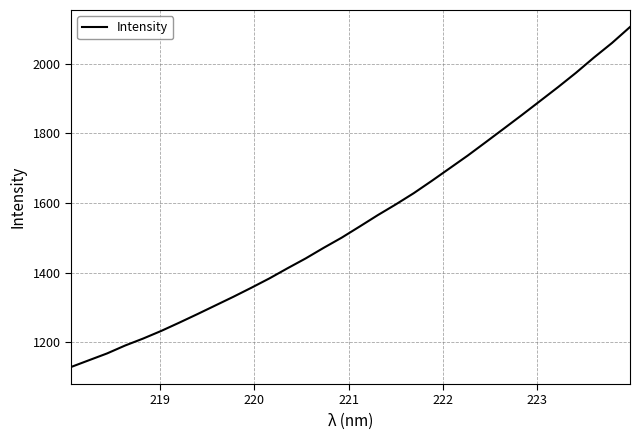

What is the sum of all values?

49670.8